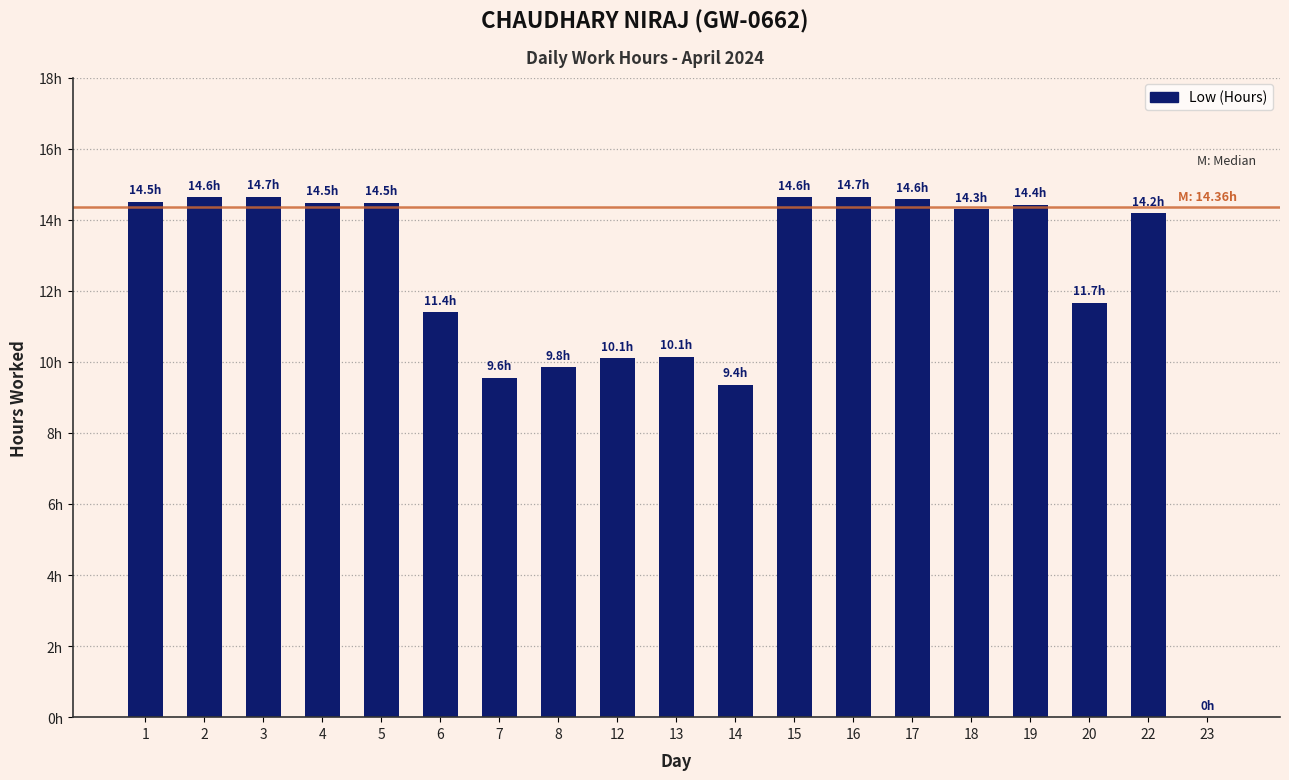

What is the difference between the maximum and minimum values?

14.7